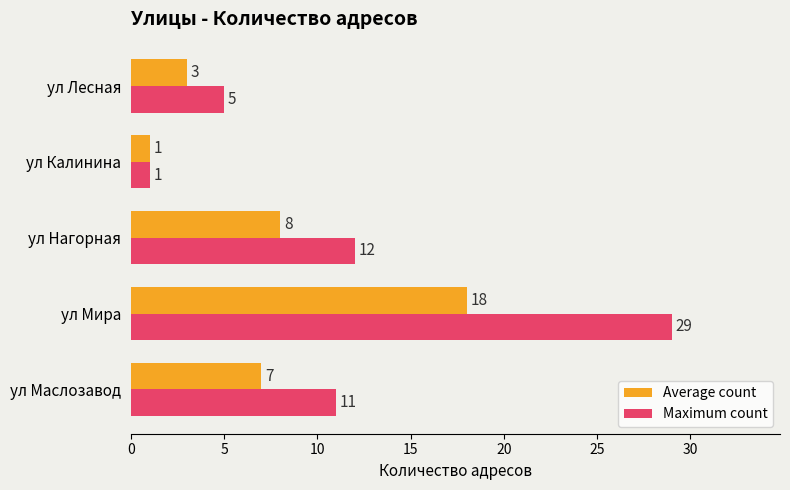

Which series has the largest total across all categories?

Maximum count